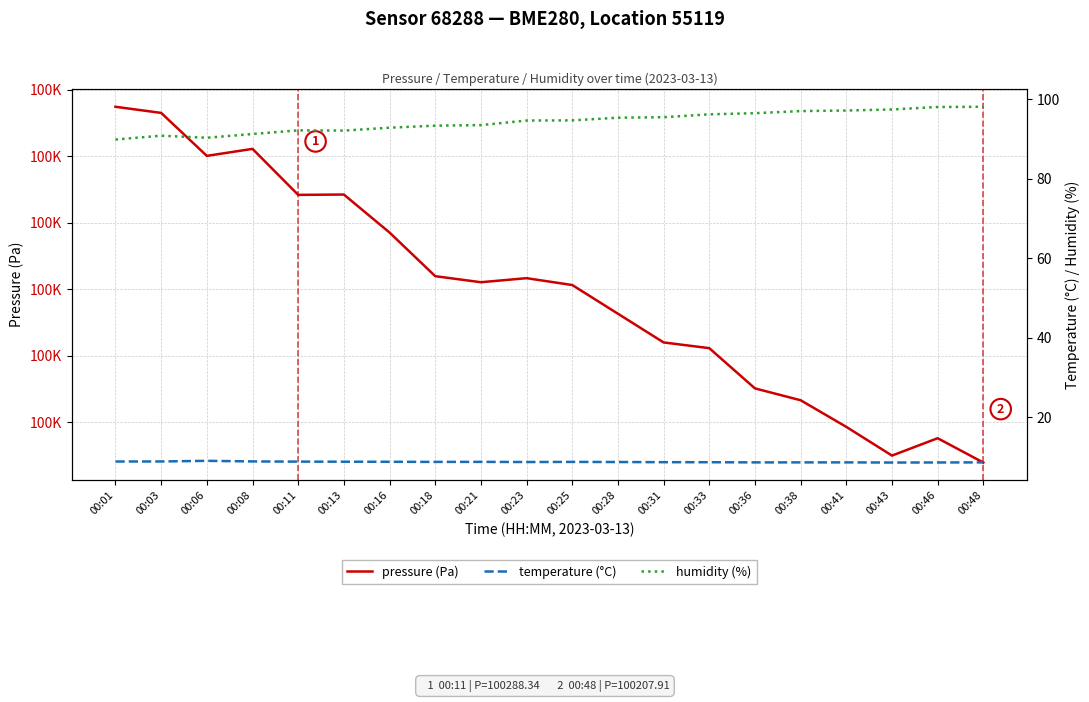

At which label is pressure (Pa) closest to 100261?

00:25